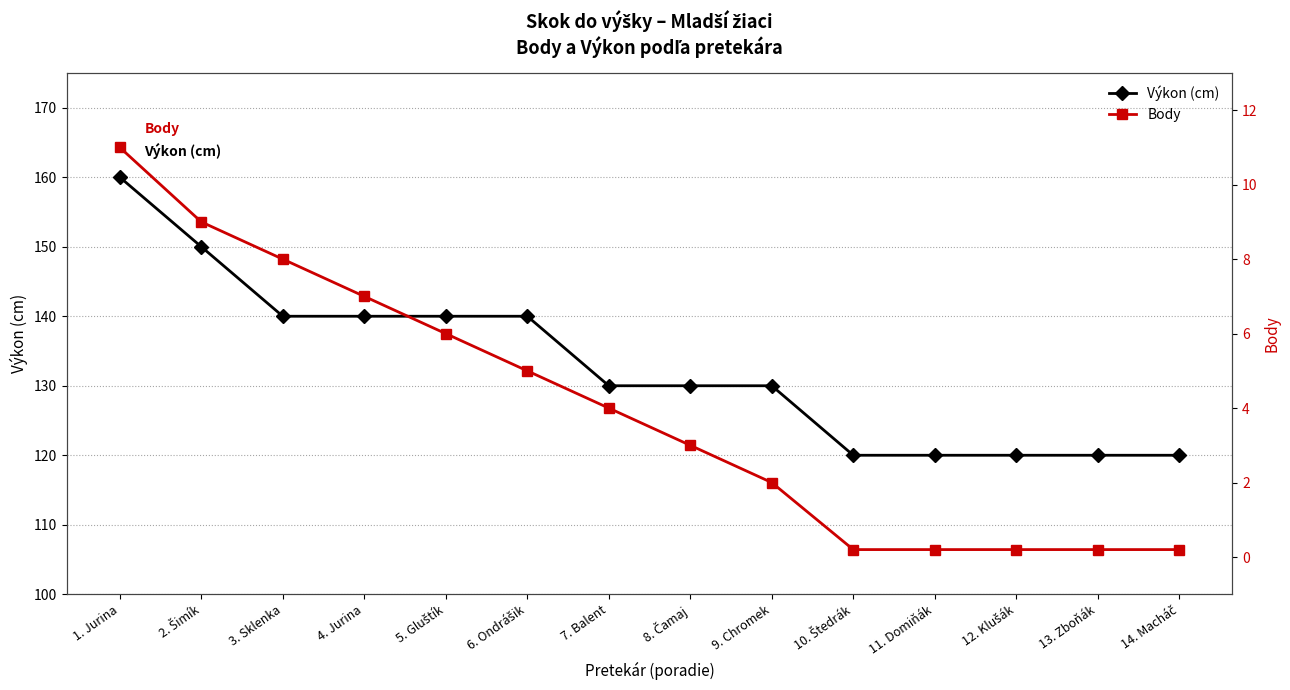

Which series has the largest total across all categories?

Výkon (cm)